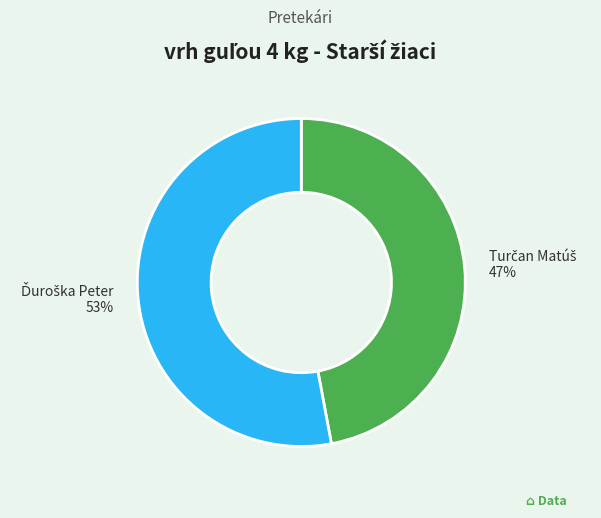

Is there a majority slice in this chart?

Yes